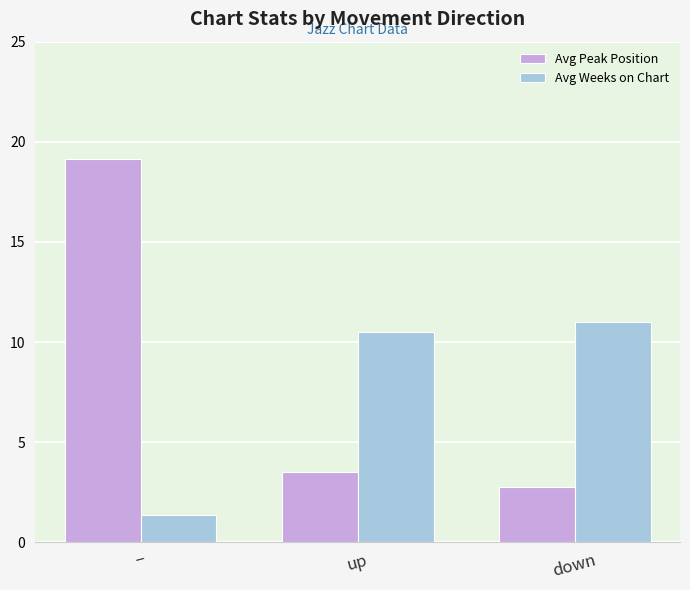

List the labels in order of Avg Peak Position value, largest first.

−, up, down